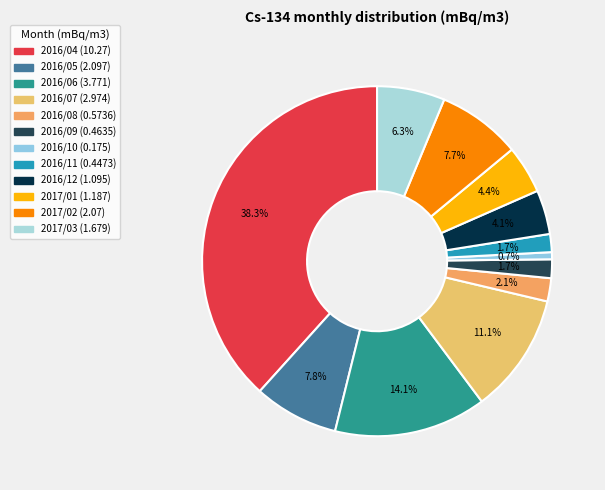

What is the change in value from 2016/04 to 2017/02?

-8.2